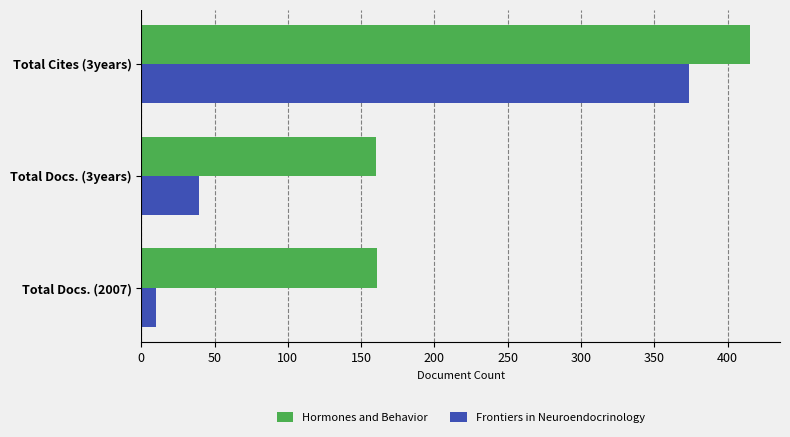

Which series has the widest spread of values?

Frontiers in Neuroendocrinology